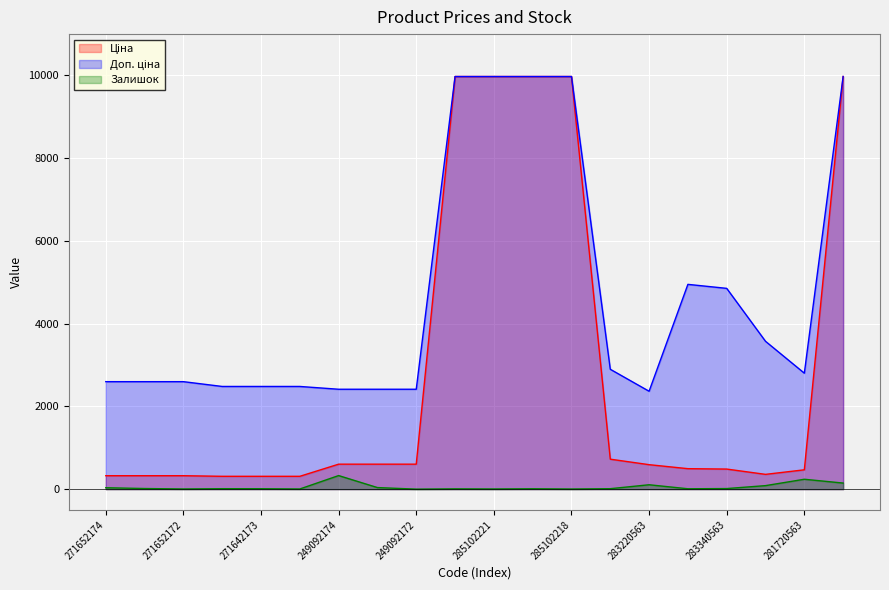

At how many categories does at least one series exceed 968?

20